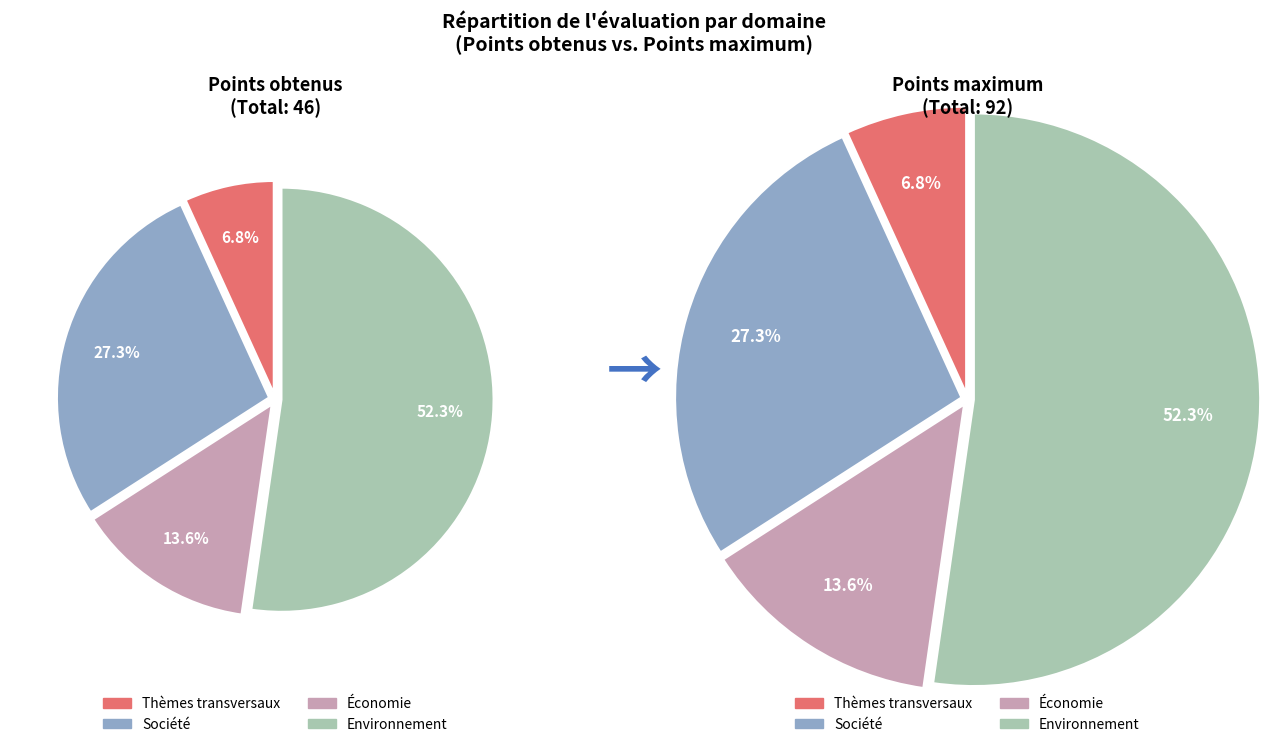

Which category has the smallest portion of the pie?

Thèmes transversaux